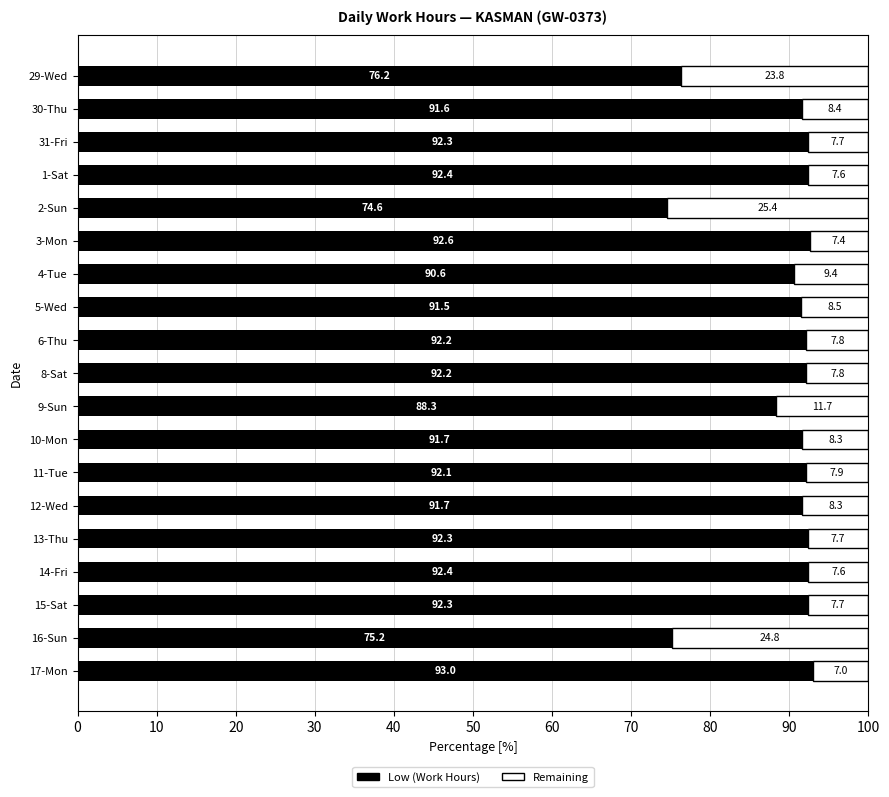

What is the total value across all series at 13-Thu?

100.0